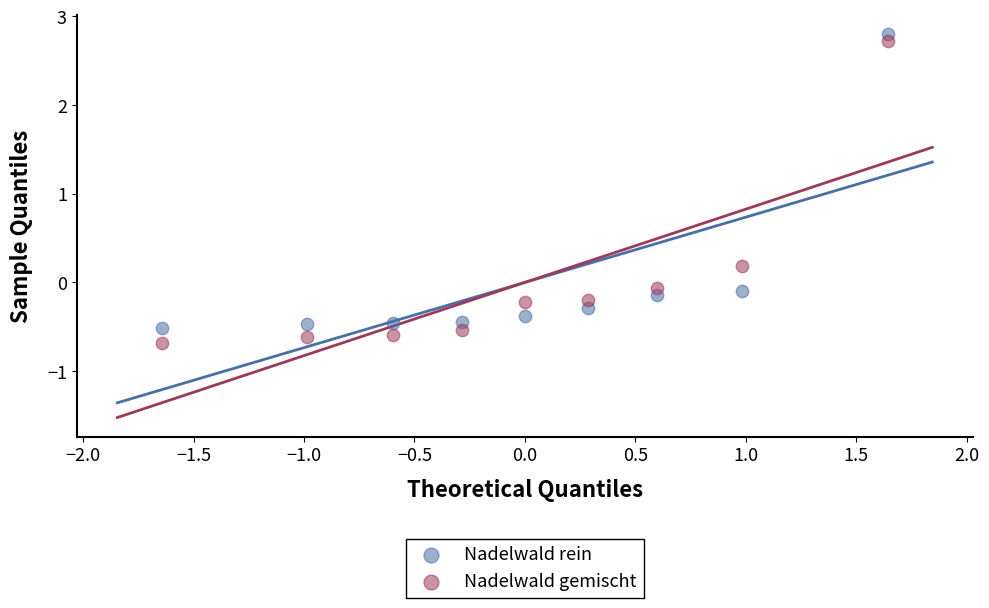

Across all data points, what is the range of X values (max minus min)?

3.3